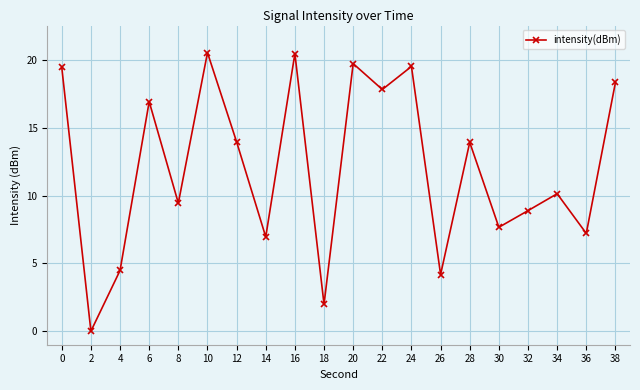

How many interior local peaks (higher than both neighbors) does the data have?

7